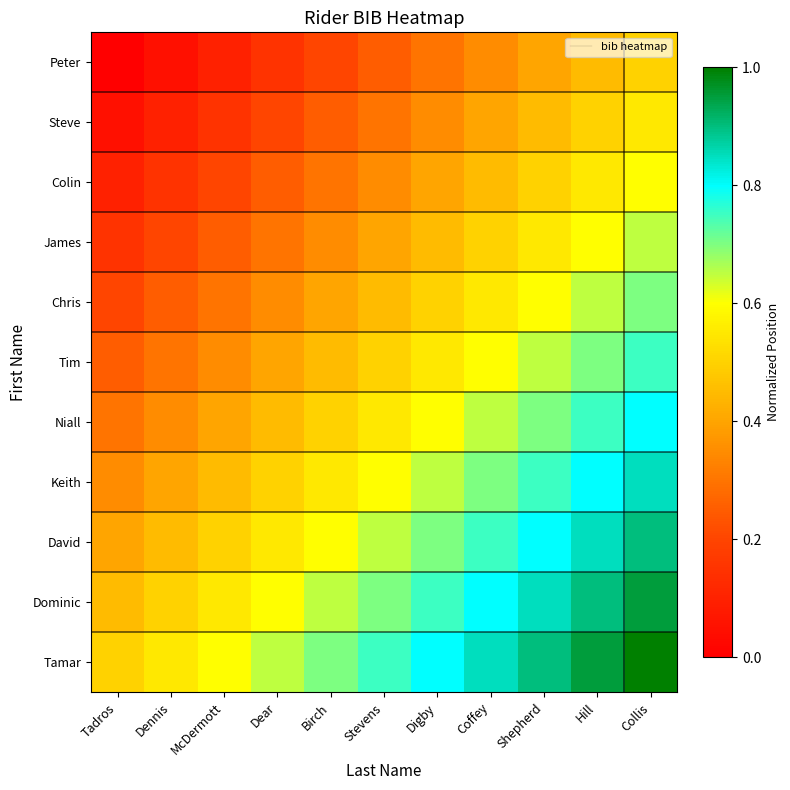

At which category does the chart reach its peak across all series?

Collis